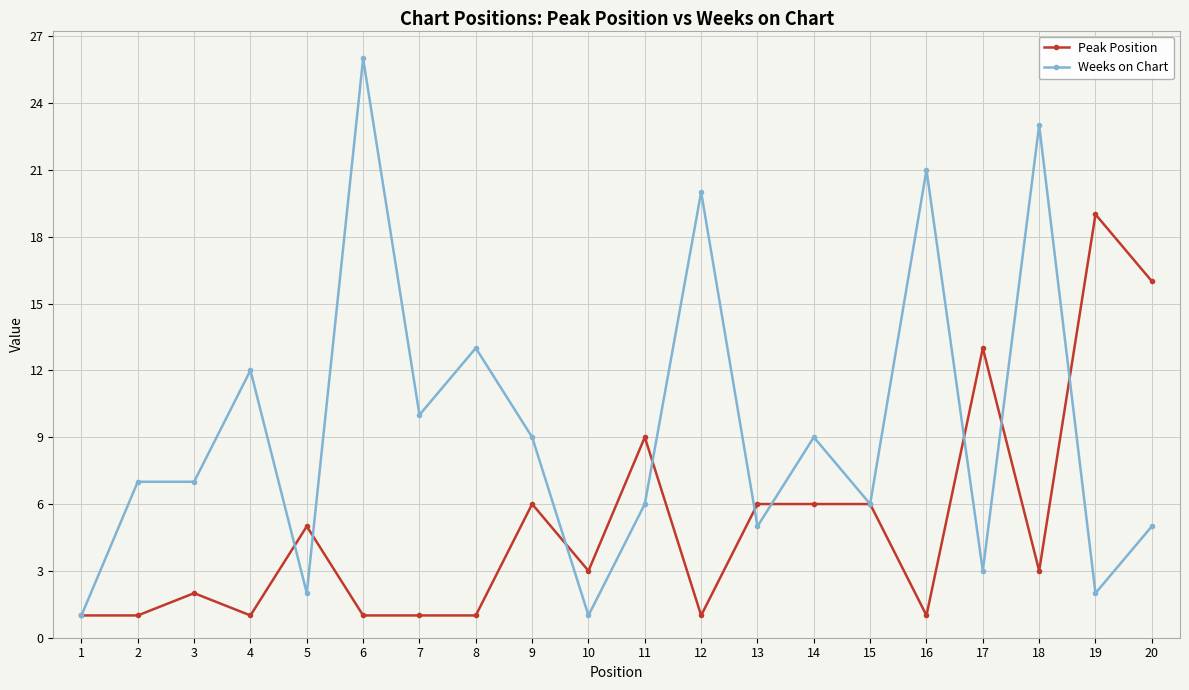

What is the total value across all series at 6?

27